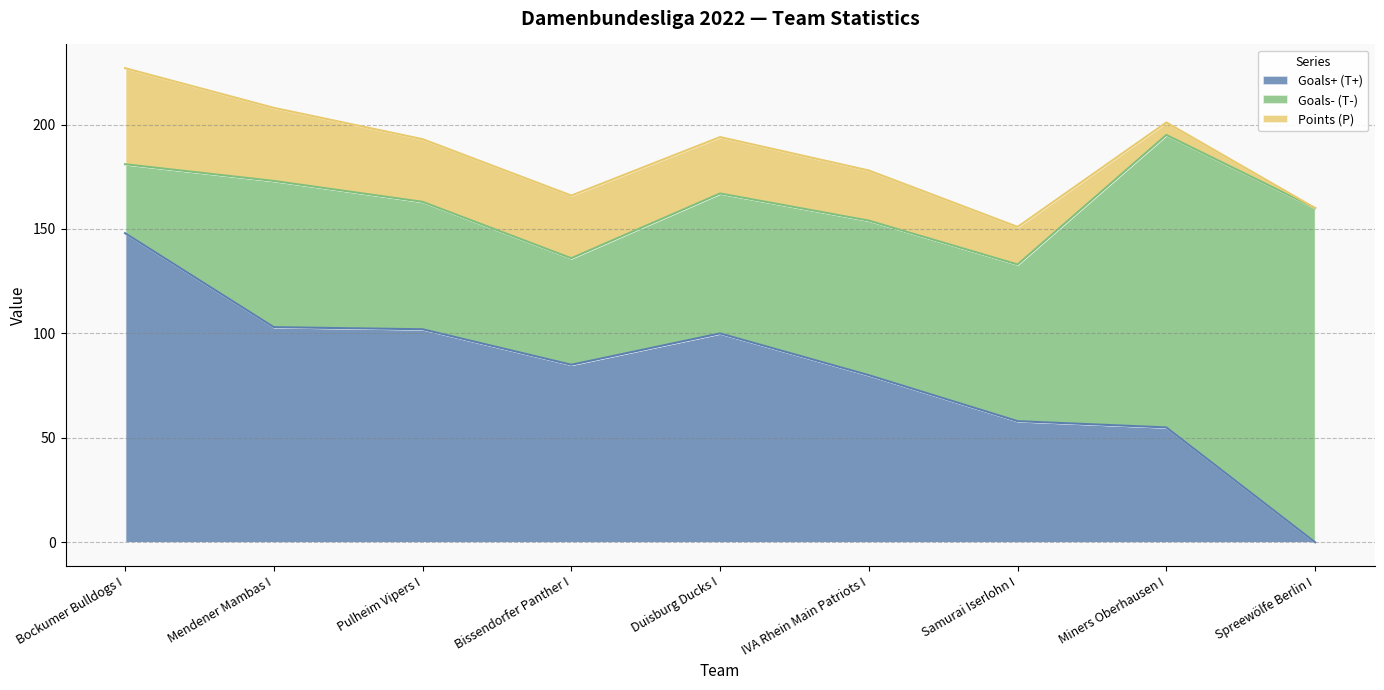

True or false: Goals+ (T+) and Goals- (T-) intersect in this chart.

True